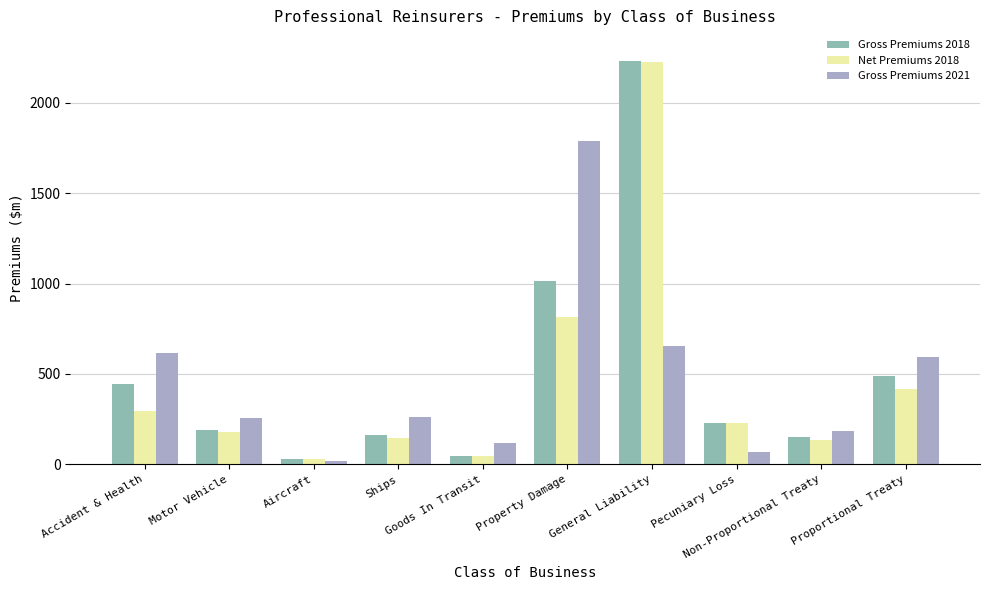

How many categories are shown in the chart?

10